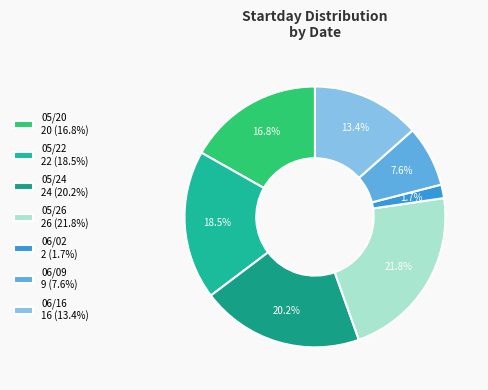

How many slices are in this pie chart?

7